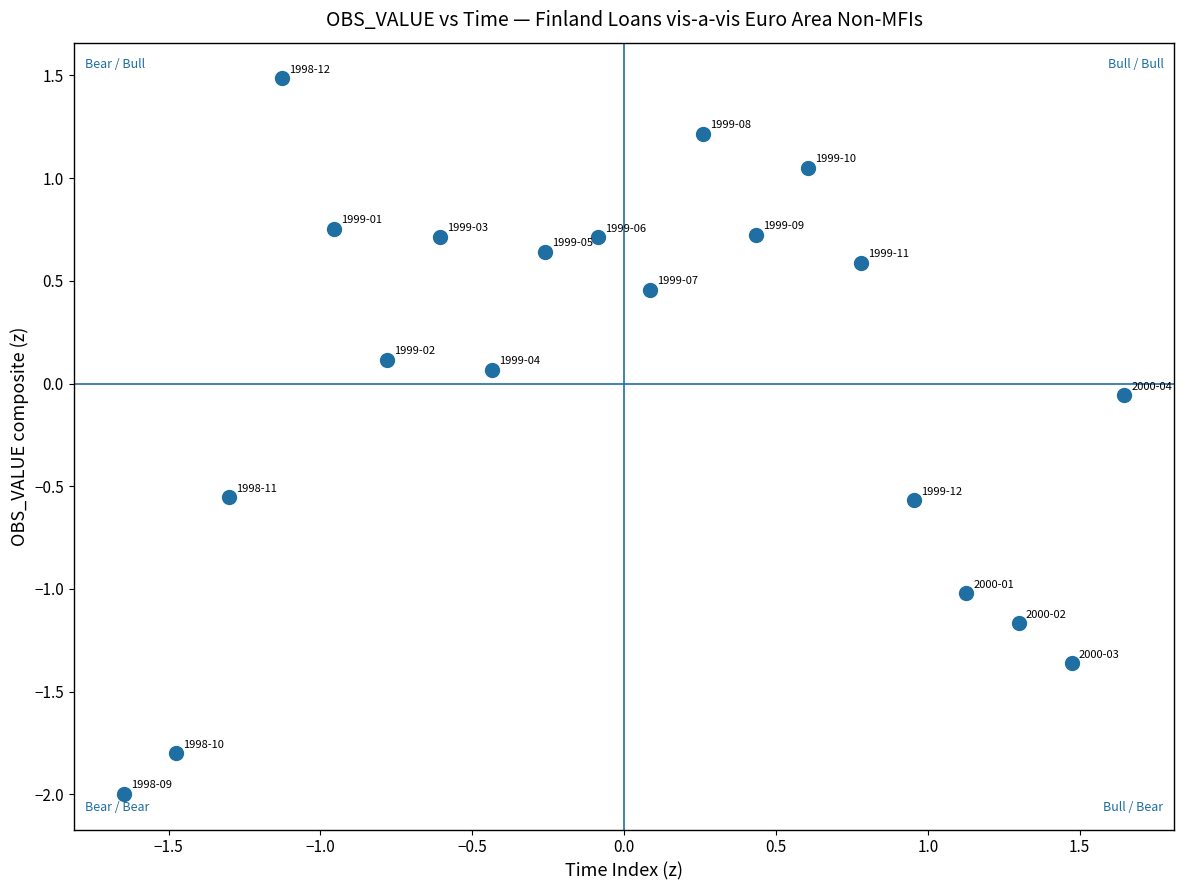

What is the range of Y values (max minus min)?

3.5